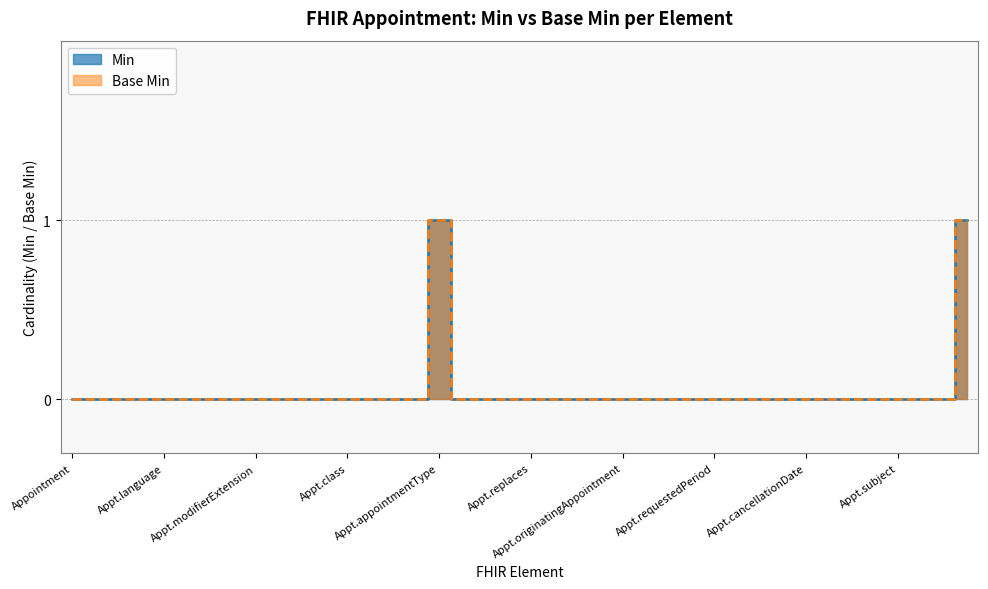

Where is Min nearest to the value 0?

Appointment